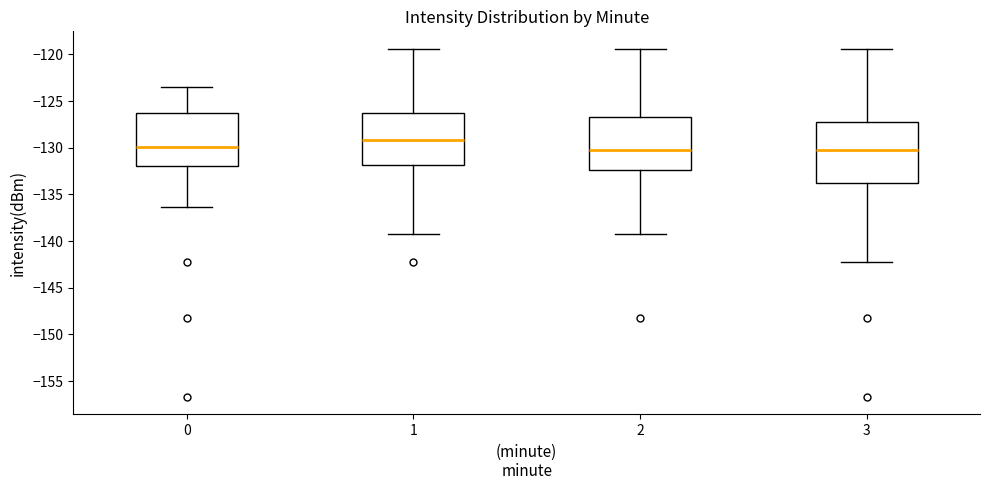

Reading left to right, transcribe this box plot: for each box, give where its median line is, the range the box spans, and where its two whiskers end, as read against the y-axis. The values are not printed on the chart, so give them approximately, as read against the axis.

0: median -130.0, box -132.0 to -126.5, whiskers -136.5 to -123.5
1: median -129.0, box -132.0 to -126.5, whiskers -139.0 to -119.5
2: median -130.5, box -132.5 to -126.5, whiskers -139.0 to -119.5
3: median -130.5, box -133.5 to -127.5, whiskers -142.5 to -119.5